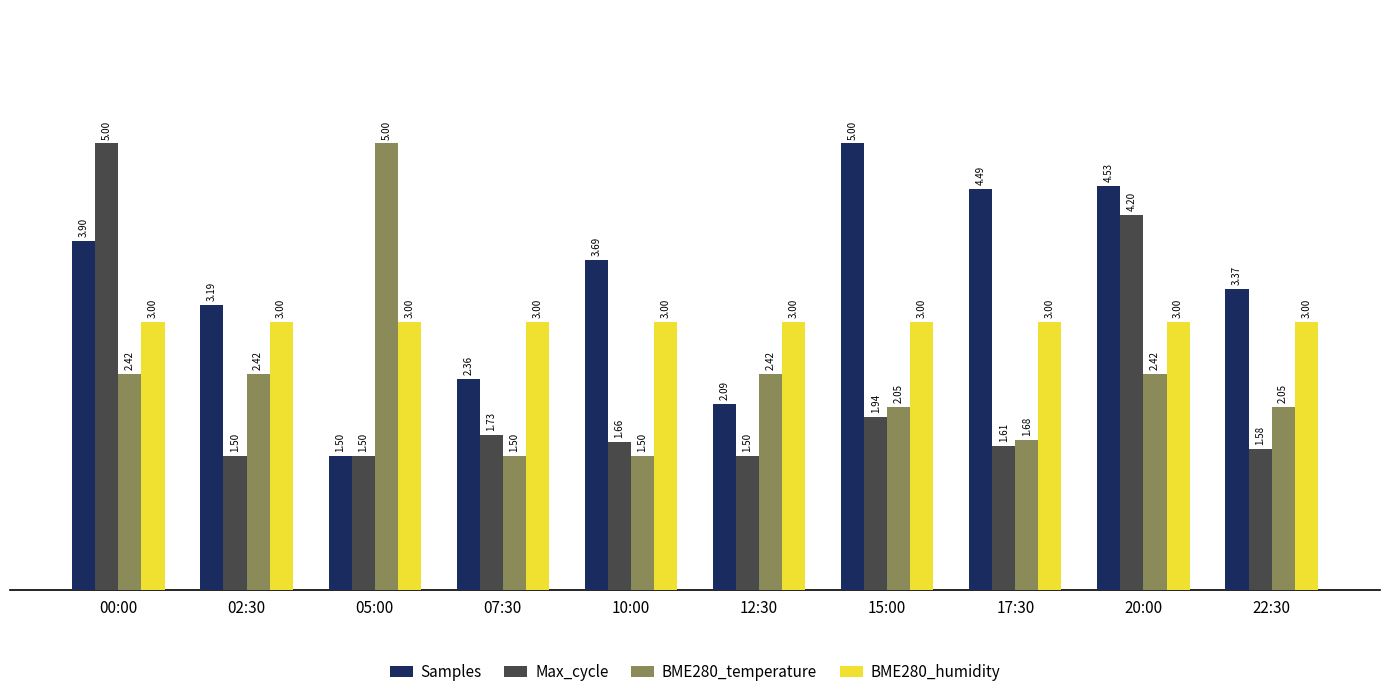

What are all the series names shown in the legend?

Samples, Max_cycle, BME280_temperature, BME280_humidity